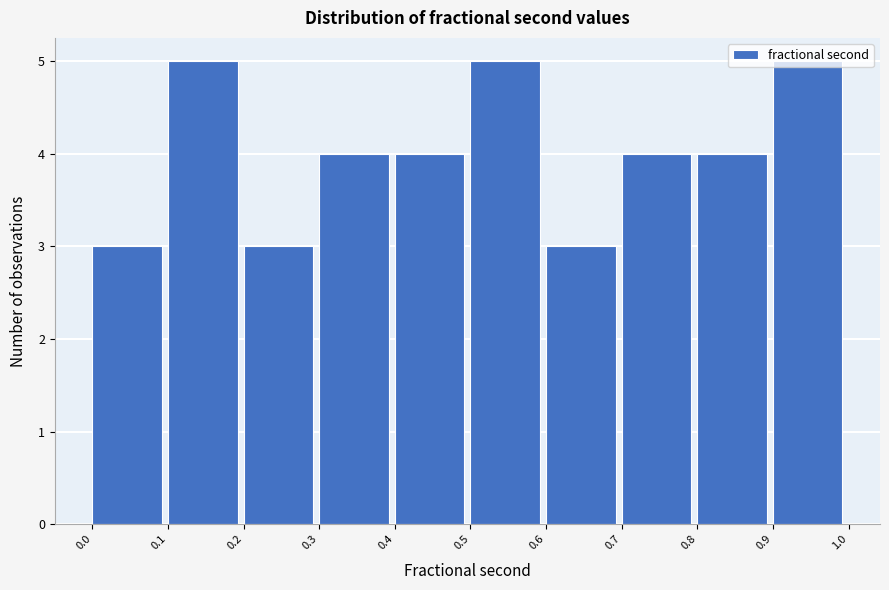

How tall is the bar that spans 0.8 to 0.9 on the x-axis? The values are not printed on the chart, so give them approximately, as read against the axis.

4